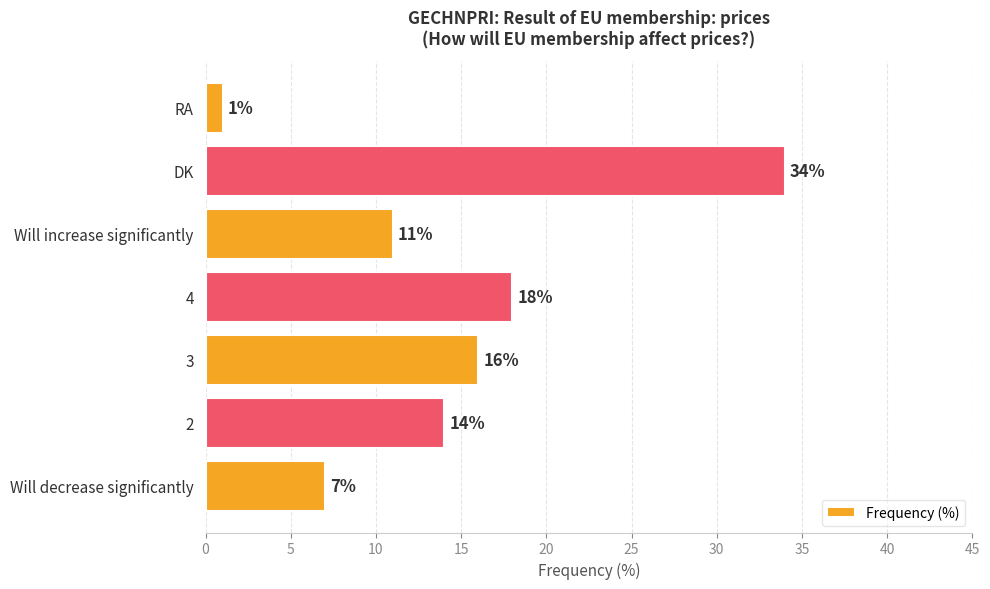

Reading bottom to top, list all the values displayed in this chart.

Will decrease significantly=7	2=14	3=16	4=18	Will increase significantly=11	DK=34	RA=1